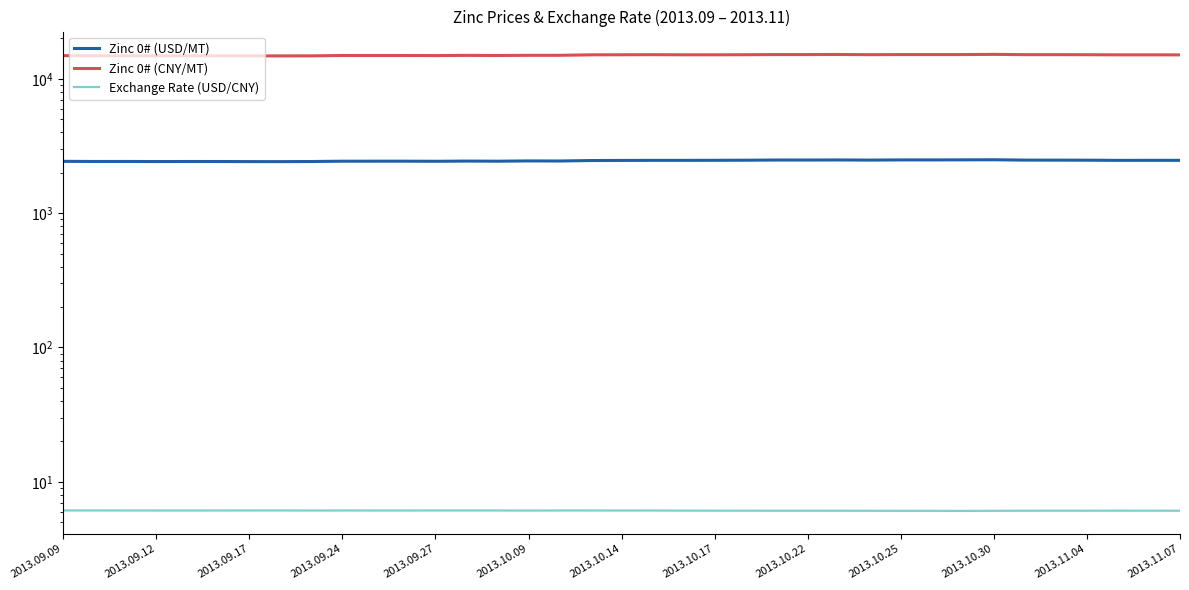

Rank the series at 2013.09.12 from lowest to highest value.

Exchange Rate (USD/CNY), Zinc 0# (USD/MT), Zinc 0# (CNY/MT)